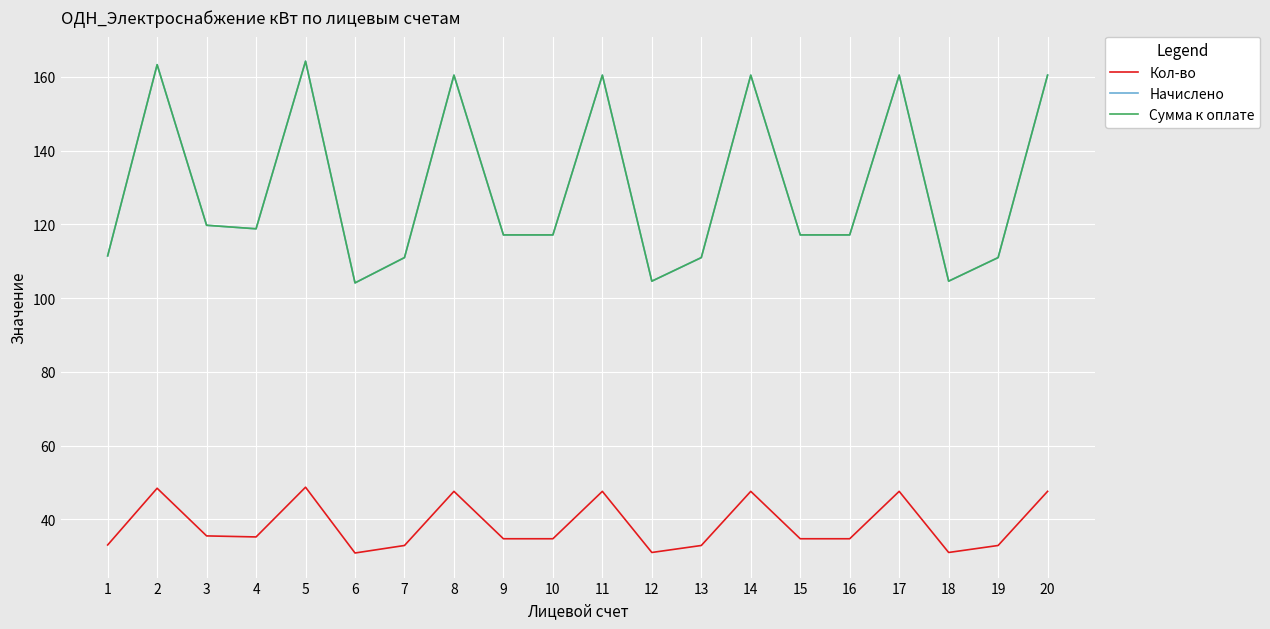

Rank the series by their maximum value, from highest to lowest.

Начислено, Сумма к оплате, Кол-во